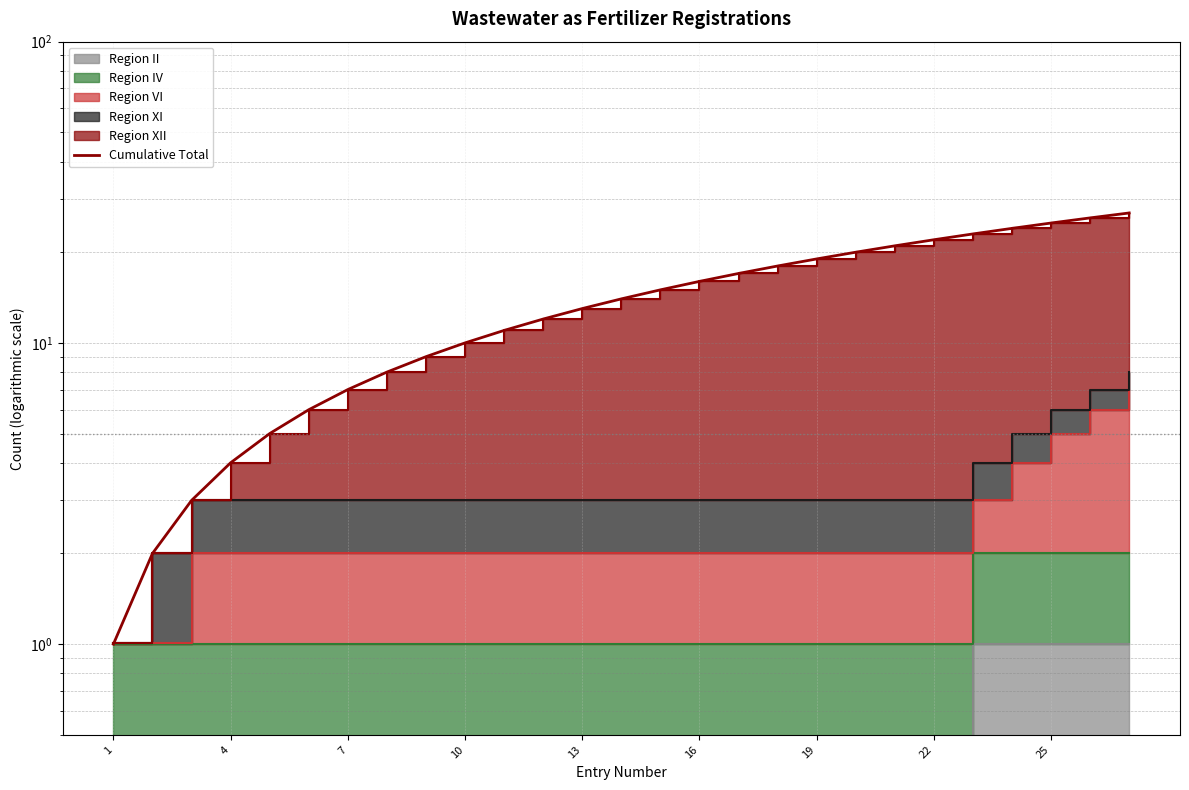

Between 26 and 12, which is larger?

26